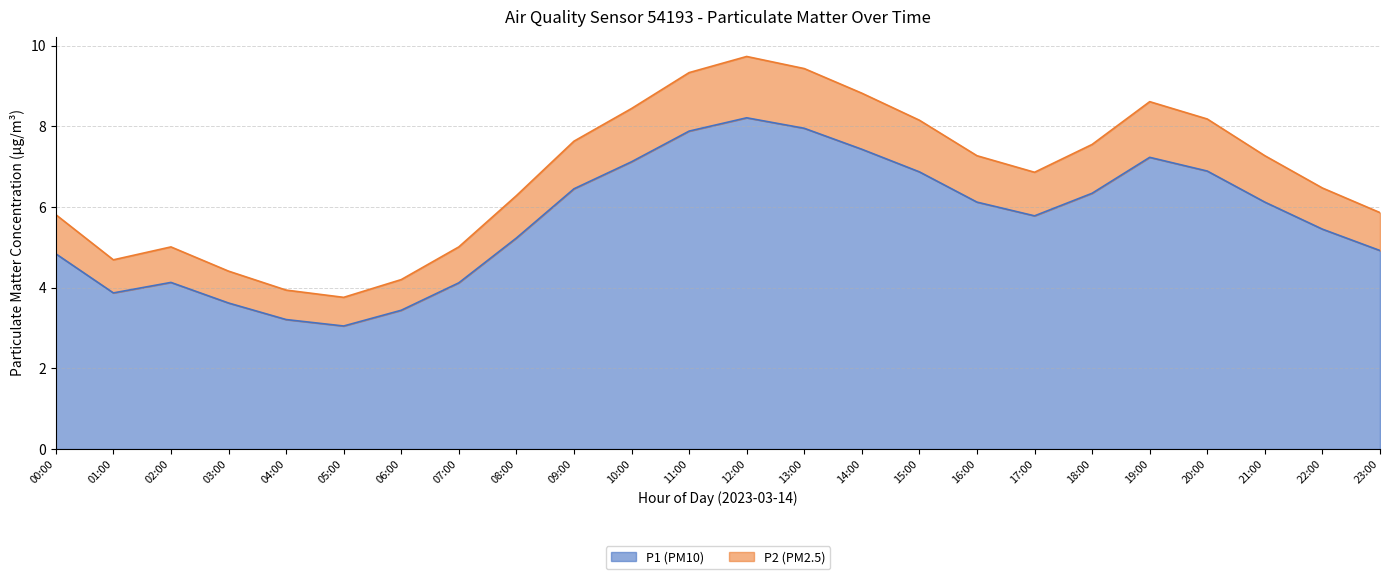

Is it true that P2 (PM2.5) equals 7.5 at 18:00?

True